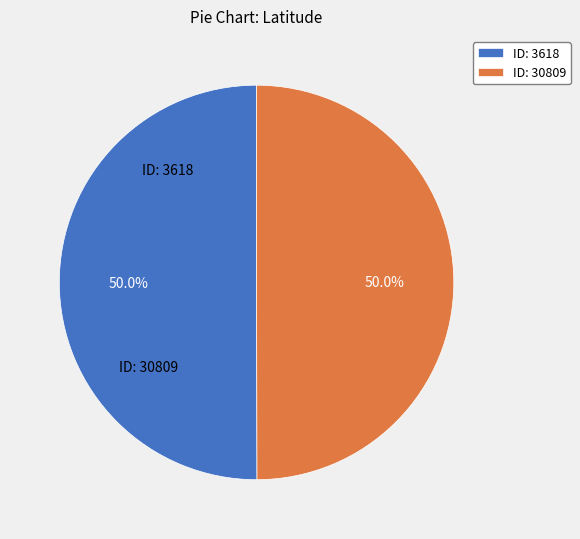

Is the sum of ID: 3618 and ID: 30809 greater than half?

Yes